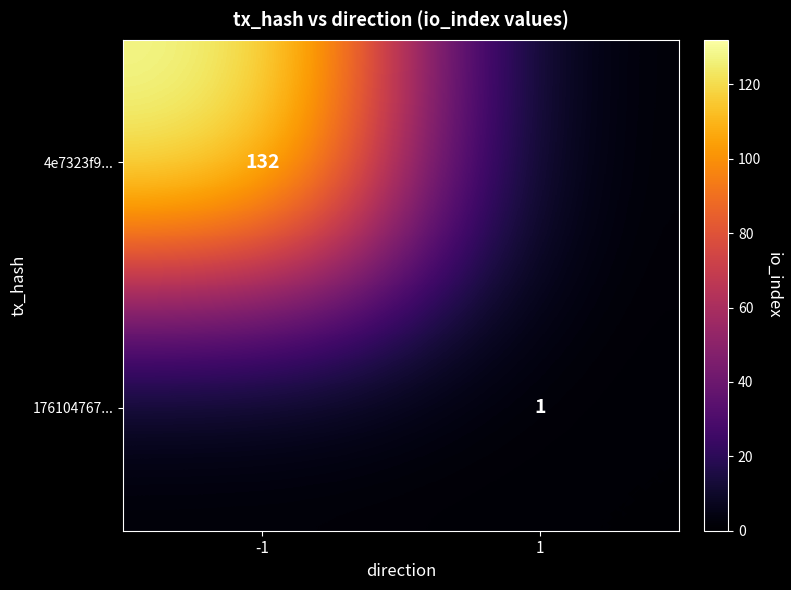

At which category is the sum across all series the highest?

-1